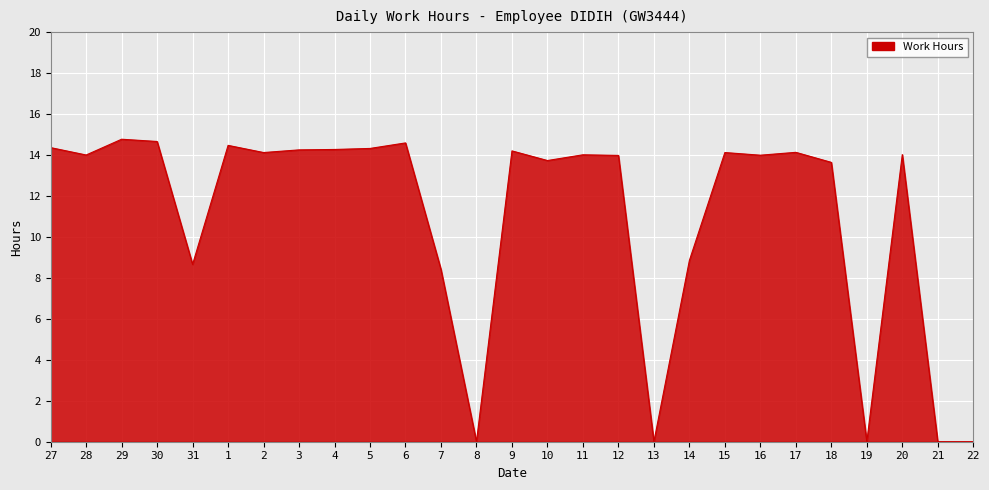

The value at 9 is 20.7. True or false?

False